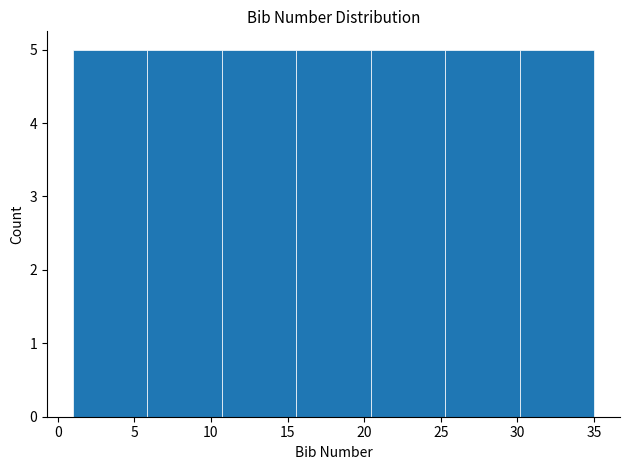

Reading left to right, list every bar in this chart as the range it spans on the x-axis followed by its height. Neither the bar edges nor the heights are printed on the chart, so give them approximately, as read against the axes.

1.0 to 6.0: 5
6.0 to 10.5: 5
10.5 to 15.5: 5
15.5 to 20.5: 5
20.5 to 25.5: 5
25.5 to 30.0: 5
30.0 to 35.0: 5